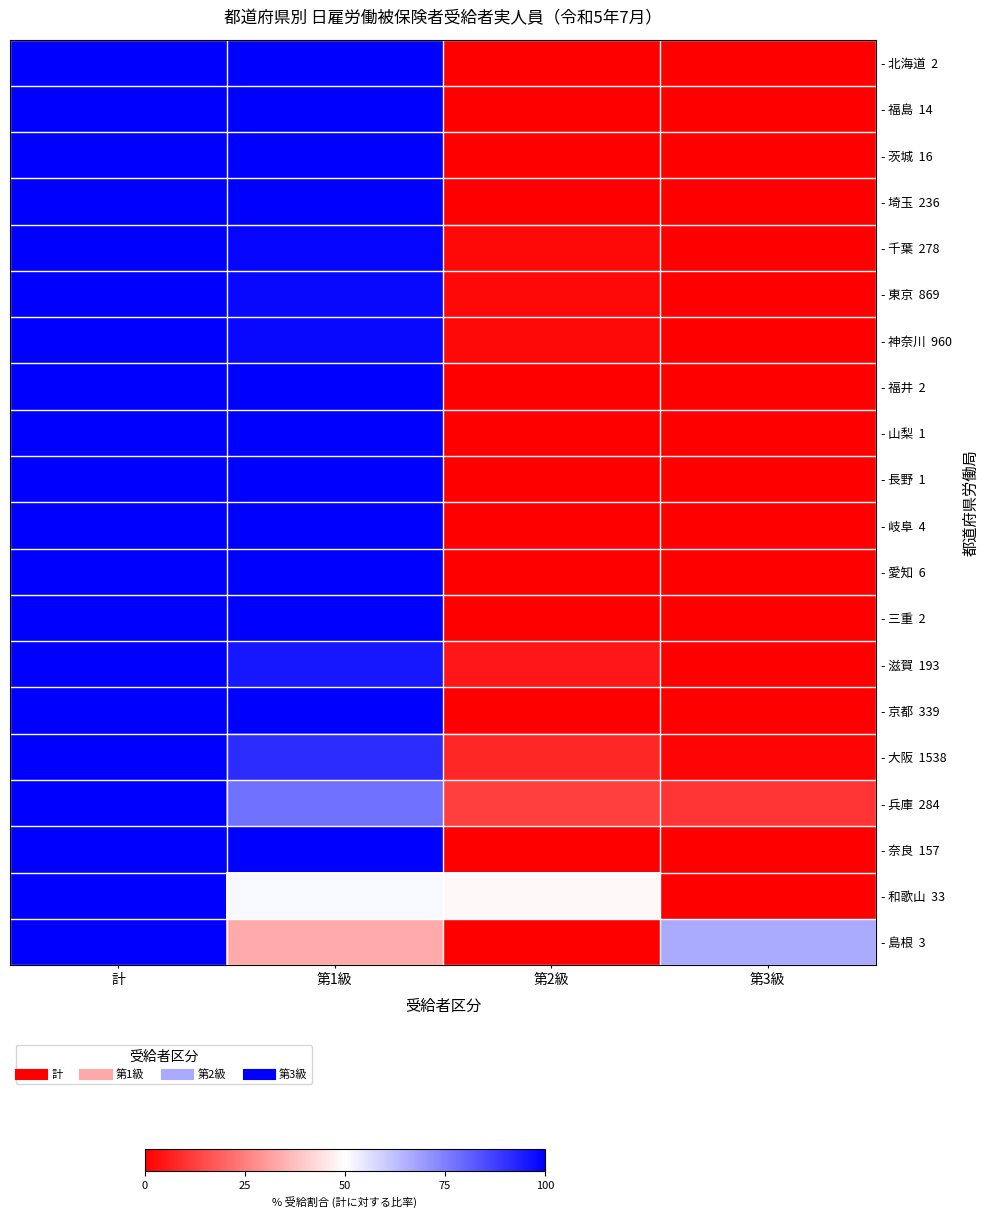

At which category is the sum across all series the highest?

計